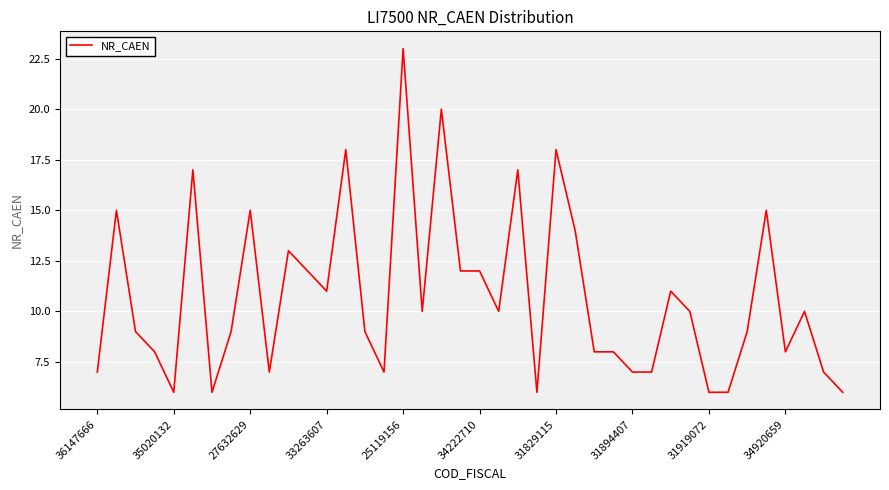

What is the smallest value displayed?

6